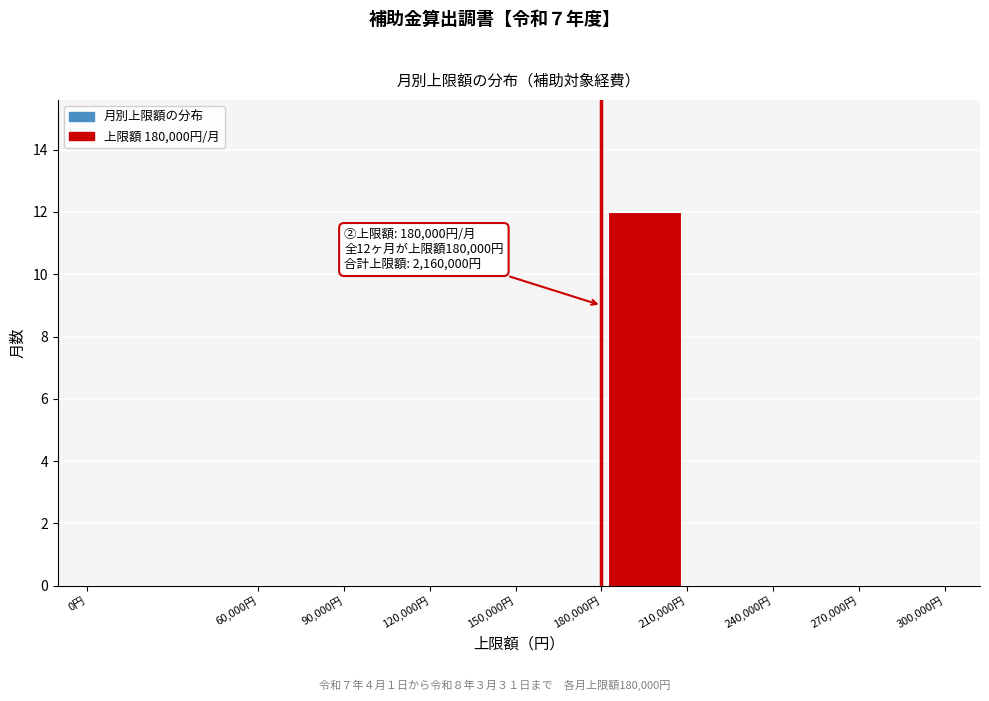

Which range on the x-axis has the tallest bar?

180000 to 210000